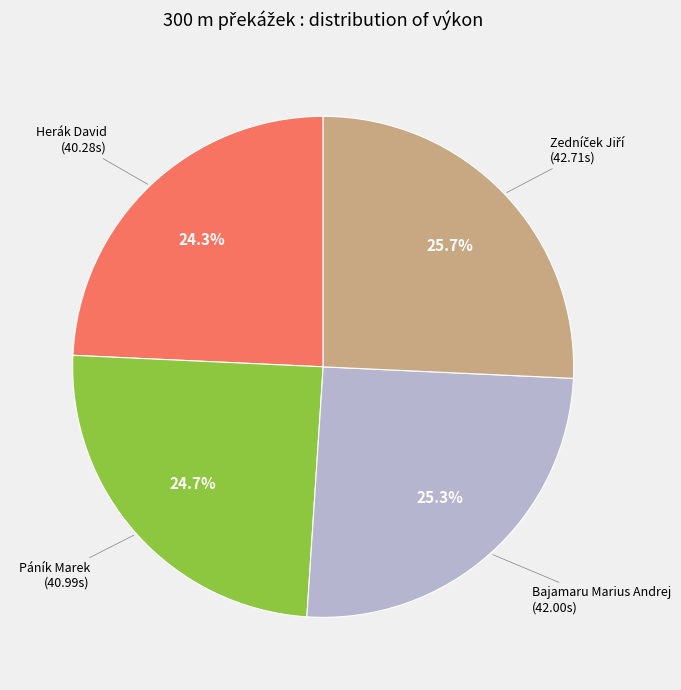

Does any single category account for the majority?

No